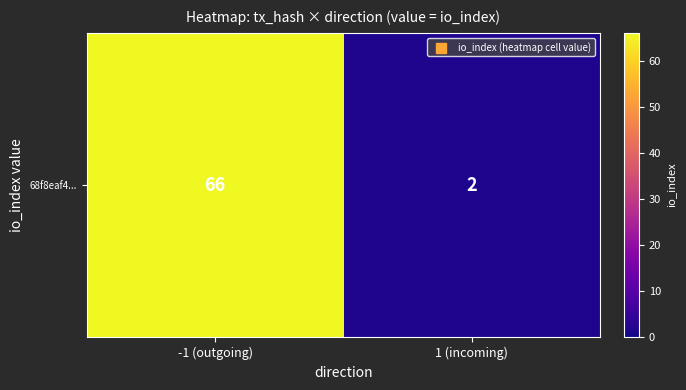

What is the greatest value displayed?

66